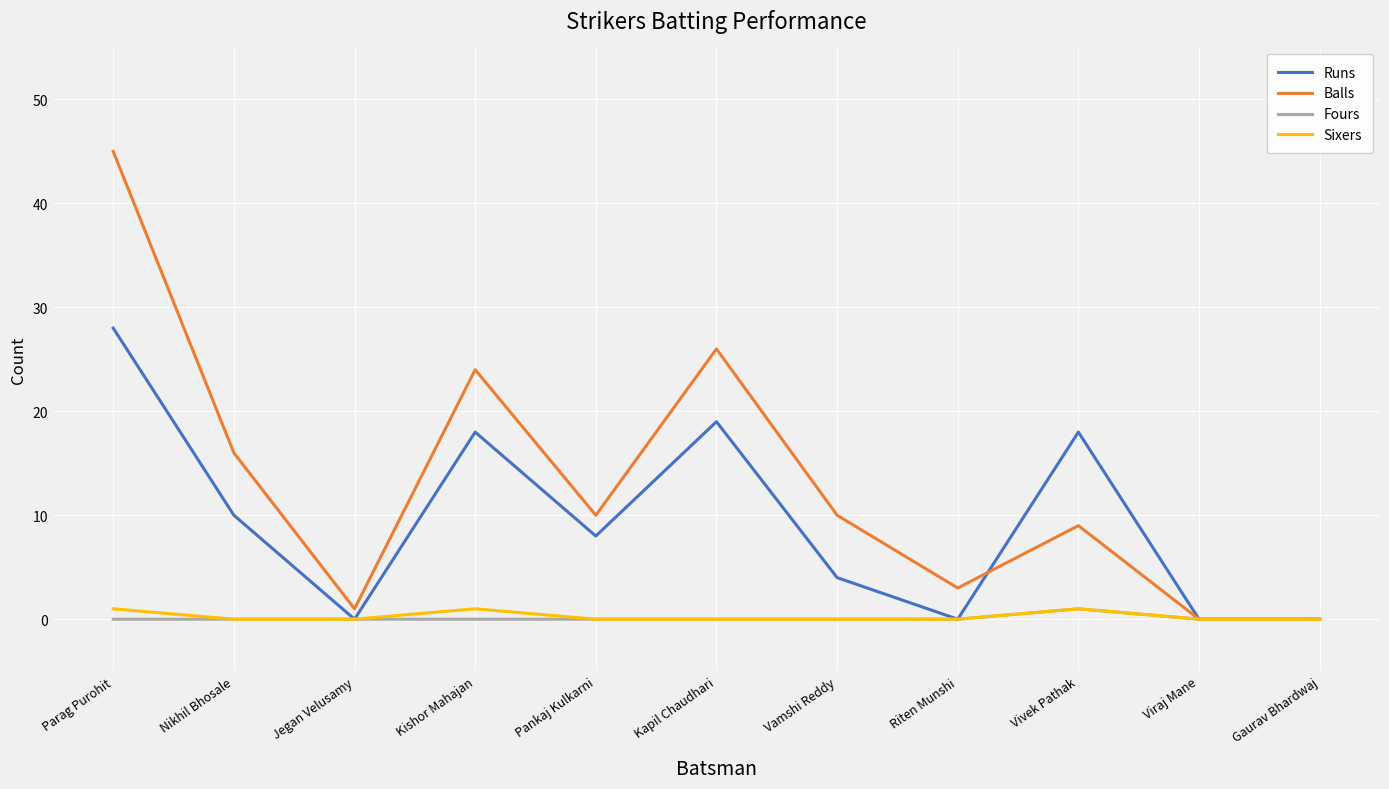

The value of Runs at Jegan Velusamy is 0. True or false?

True